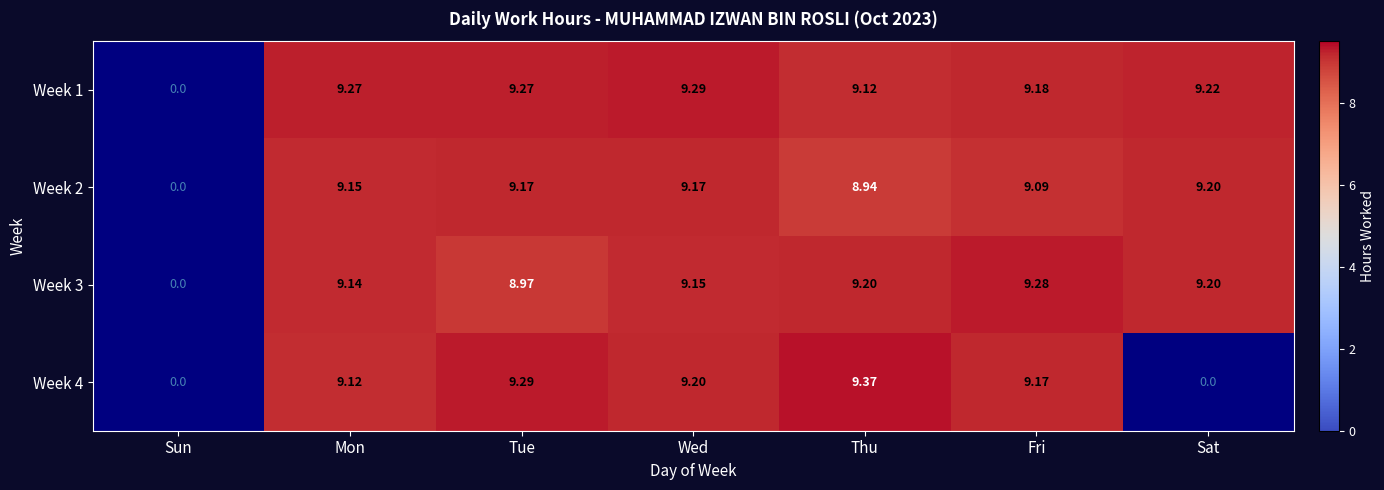

How many series are shown in this chart?

4